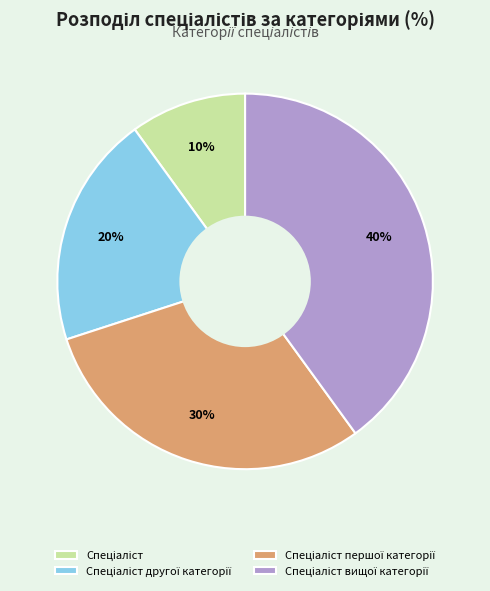

Does any single category account for the majority?

No